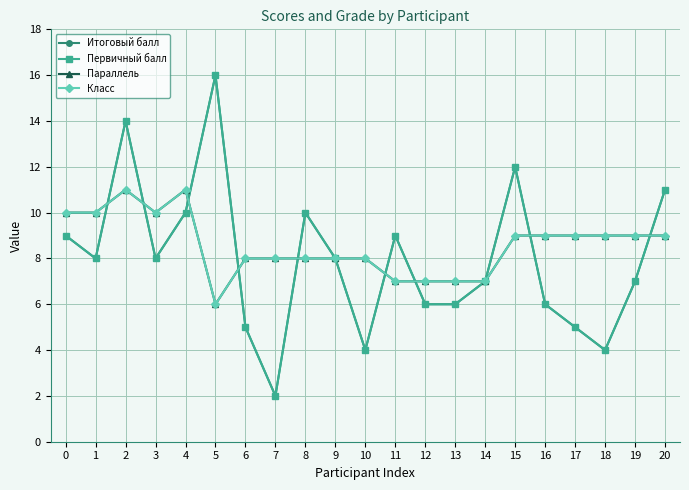

Is this an area chart (filled region under the line)?

No